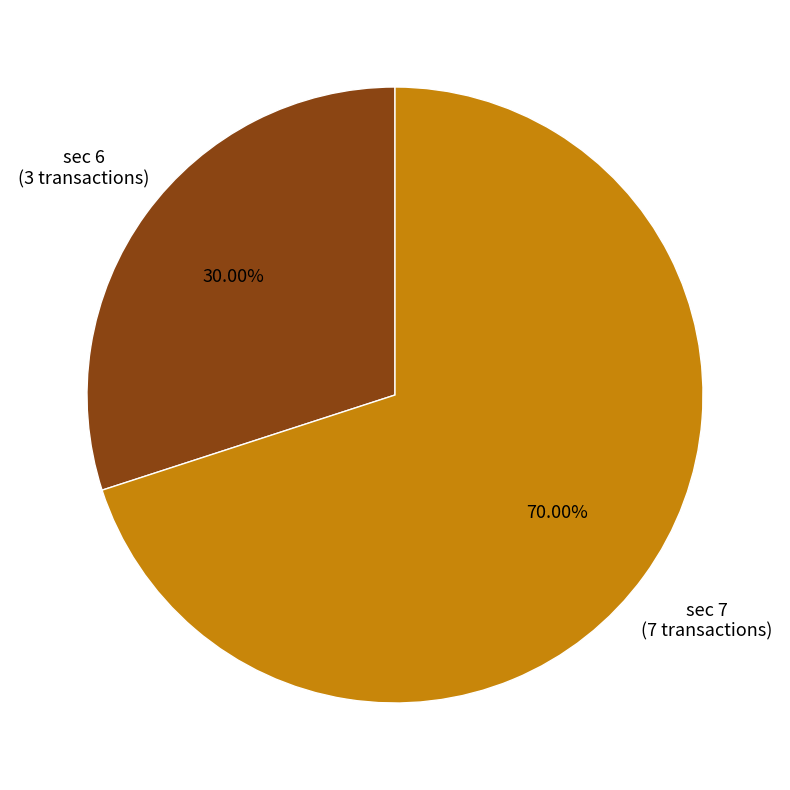

Does any single category account for the majority?

Yes